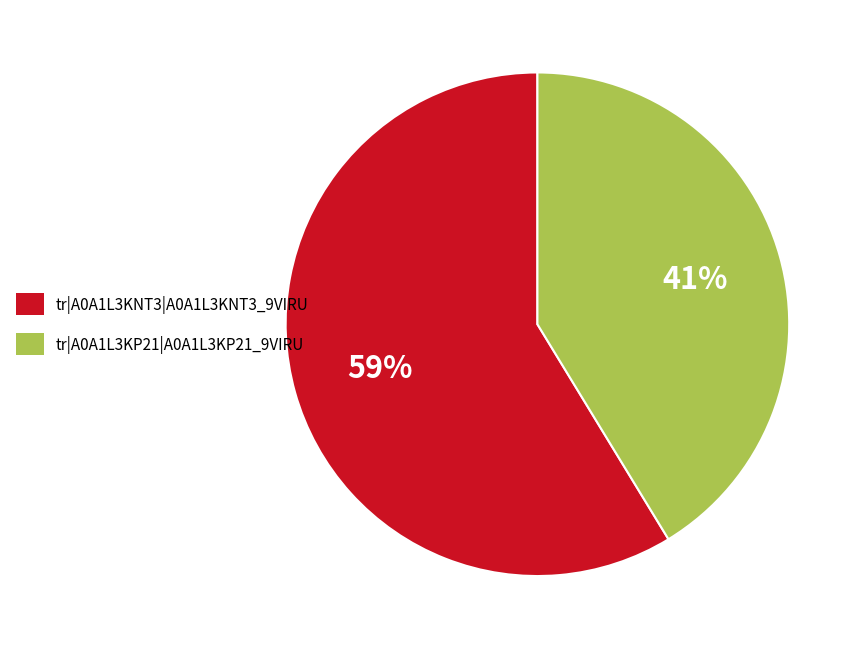

Which category accounts for the majority?

tr|A0A1L3KNT3|A0A1L3KNT3_9VIRU